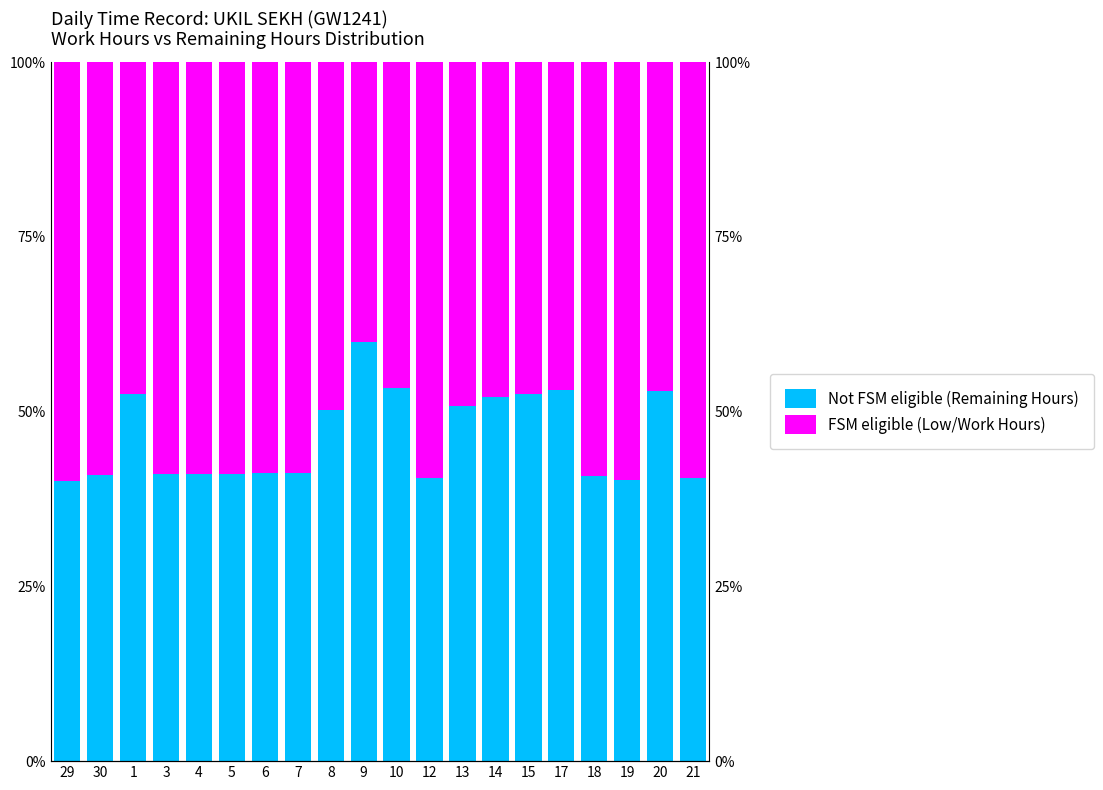

Reading left to right, extract all data points from this chart.

Not FSM eligible (Remaining Hours): 40.0	41.0	52.5	41.1	41.1	41.1	41.3	41.2	50.3	60.0	53.4	40.5	50.8	52.1	52.6	53.1	40.8	40.2	53.0	40.5
FSM eligible (Low/Work Hours): 60.0	59.0	47.5	58.9	58.9	58.9	58.7	58.8	49.7	40.0	46.6	59.5	49.2	47.9	47.4	46.9	59.2	59.8	47.0	59.5